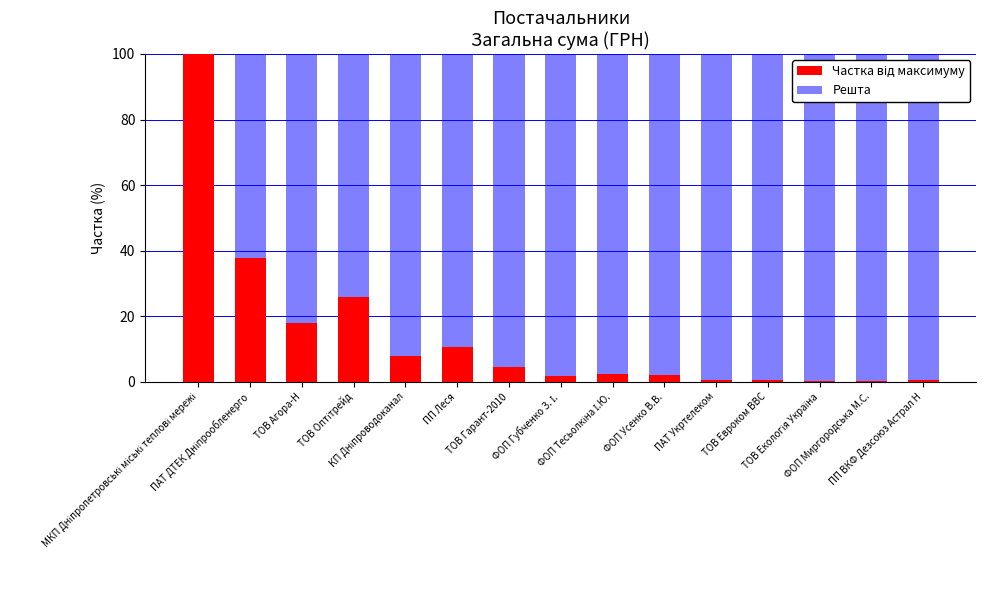

True or false: Частка від максимуму has a value of 0.4 at ТОВ Евроком ВВС.

True